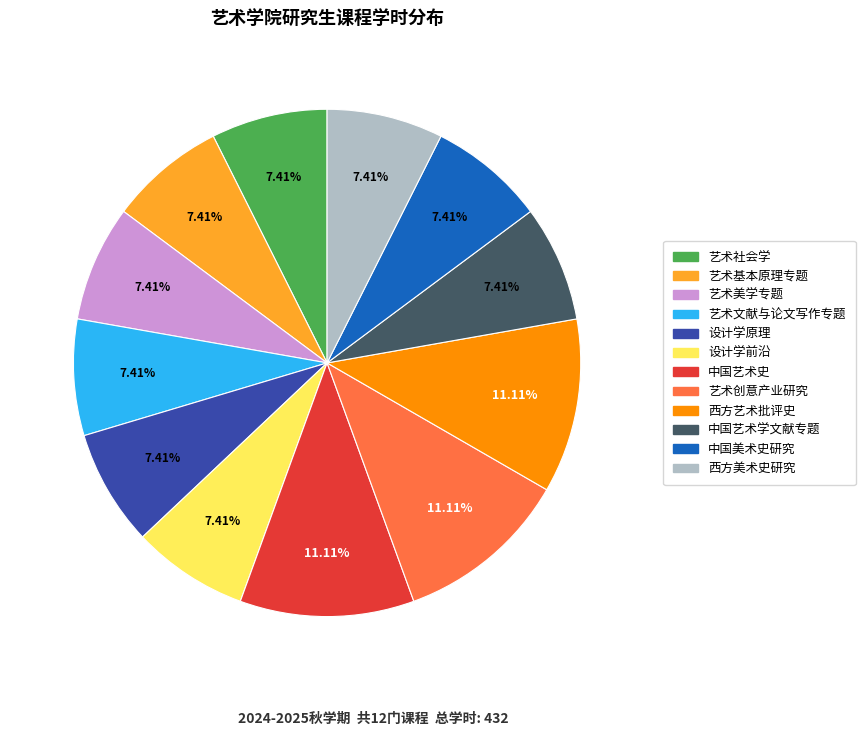

The 中国美术史研究 slice represents 7% of the pie. True or false?

True